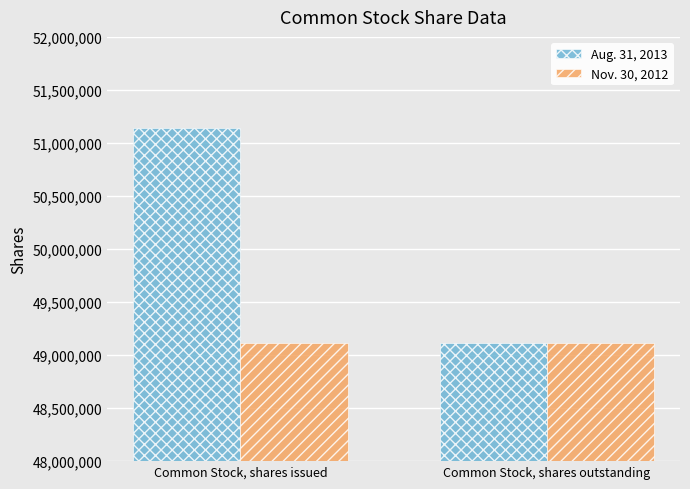

What value does the Aug. 31, 2013 series have at Common Stock, shares issued?

51144621